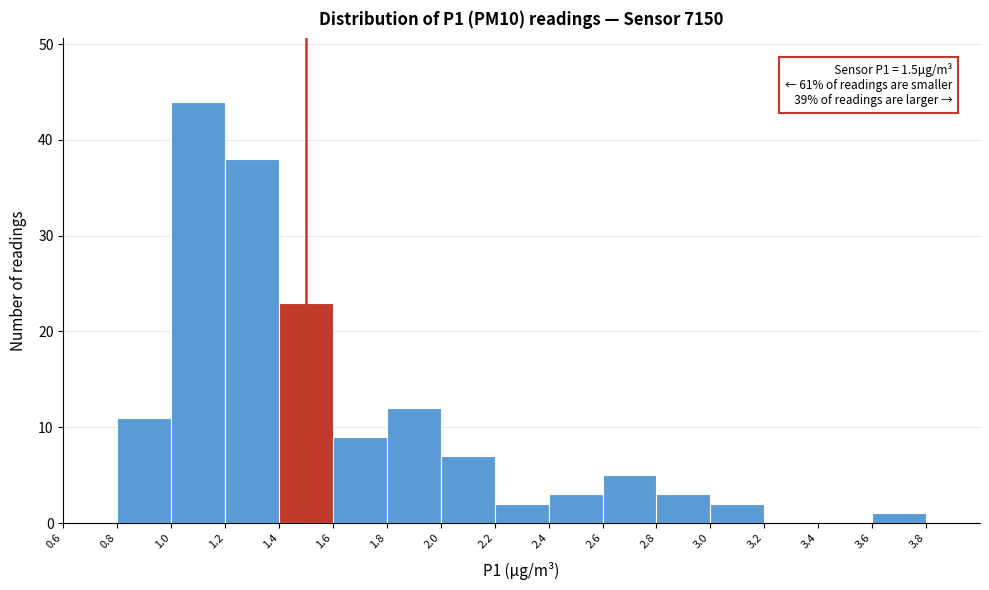

Which range on the x-axis has the tallest bar?

1.0 to 1.2